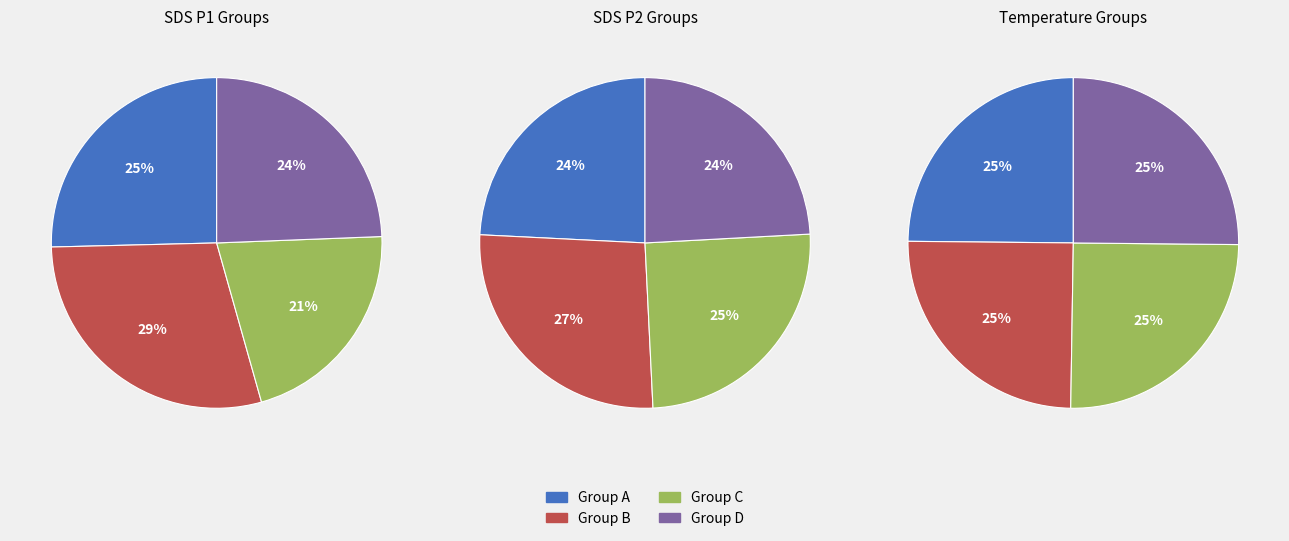

Is it true that 9 is 1% of the pie?

False